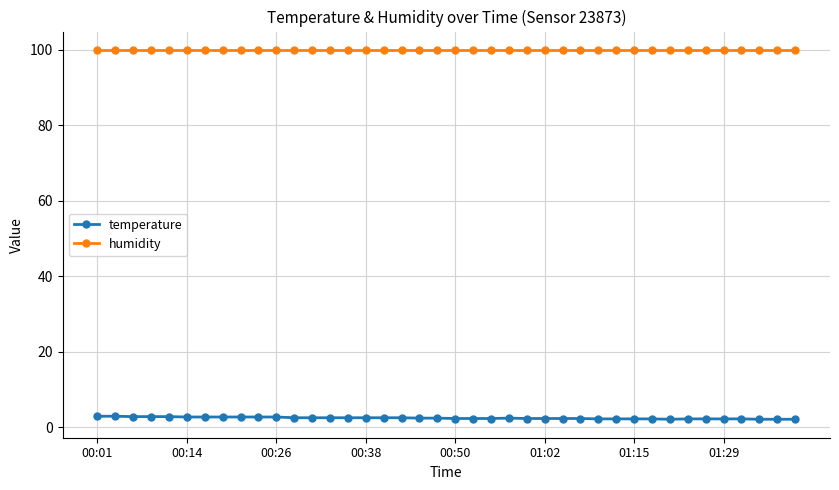

At how many categories does at least one series exceed 64?

40